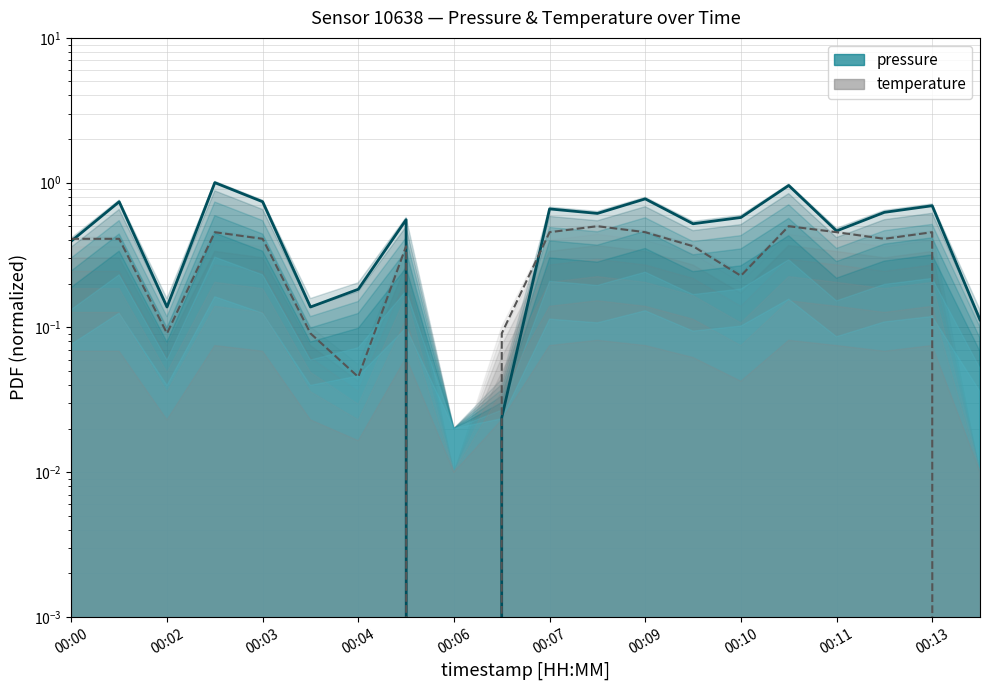

True or false: temperature has more than 2 interior local peaks.

True